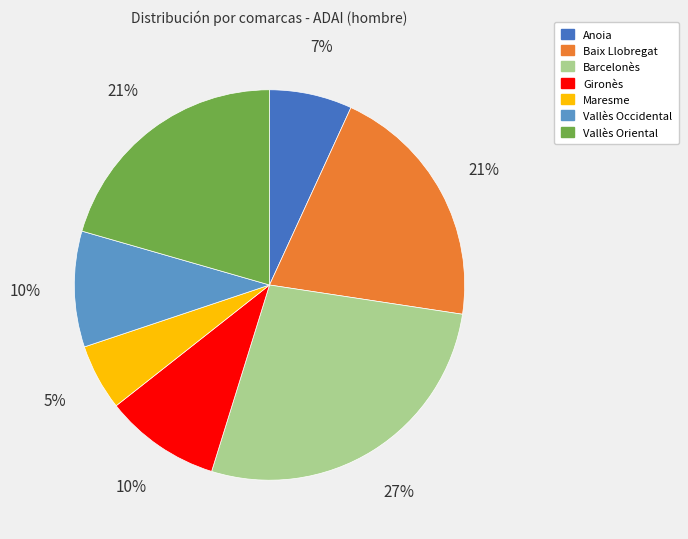

What percentage is the Vallès Occidental slice, to the nearest percent?

10%